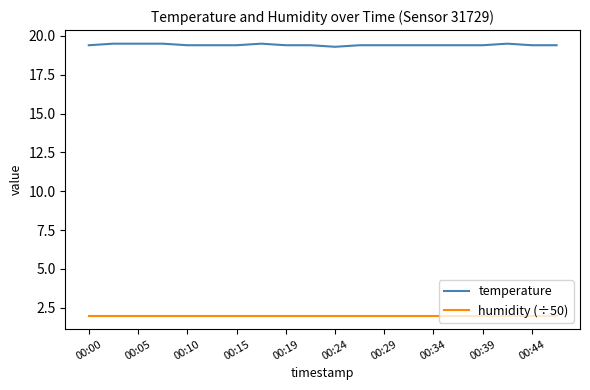

Reading left to right, list all the values displayed in this chart.

temperature: 19.4	19.5	19.5	19.5	19.4	19.4	19.4	19.5	19.4	19.4	19.3	19.4	19.4	19.4	19.4	19.4	19.4	19.5	19.4	19.4
humidity (÷50): 2.0	2.0	2.0	2.0	2.0	2.0	2.0	2.0	2.0	2.0	2.0	2.0	2.0	2.0	2.0	2.0	2.0	2.0	2.0	2.0